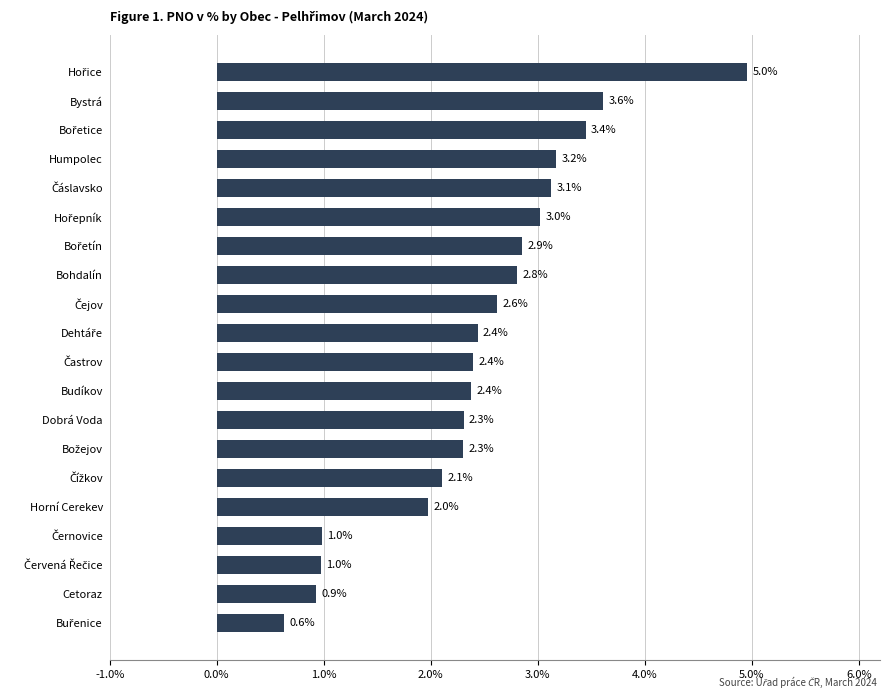

What is the value of the 14th bar from the top?

2.3